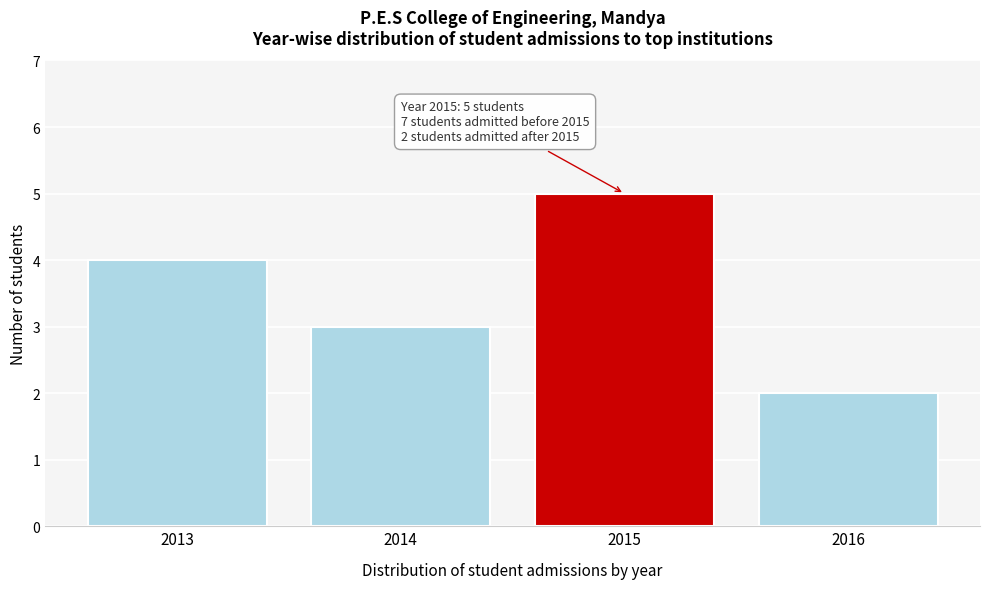

Reading left to right, what are all the values shown in this chart?

2013=4	2014=3	2015=5	2016=2